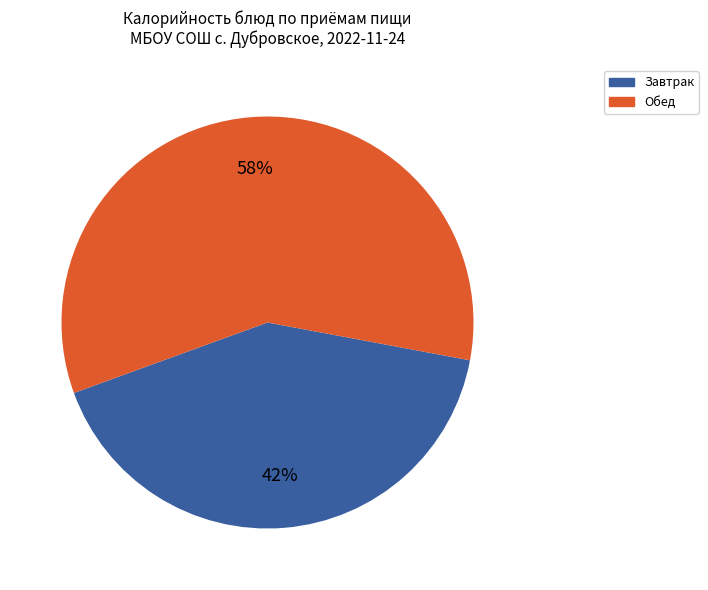

To the nearest percent, what is the average slice percentage?

50%